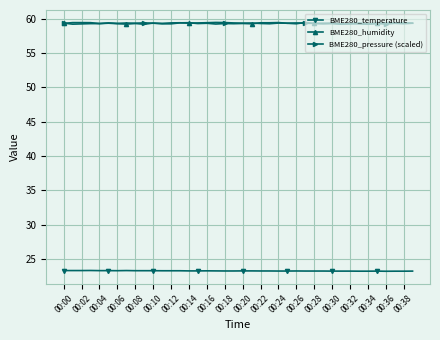

What is the lowest value of the BME280_humidity series?

59.2